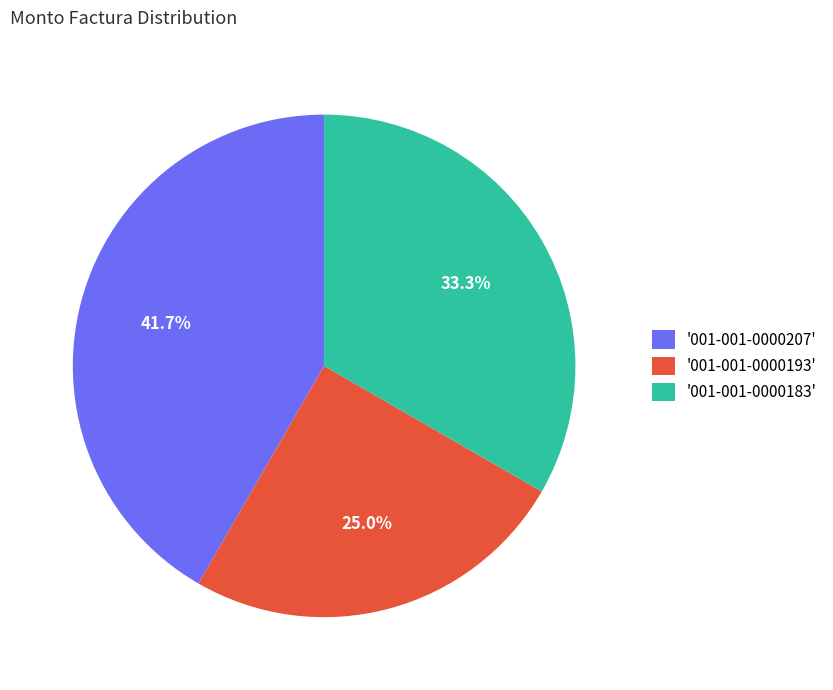

Does any single category account for the majority?

No